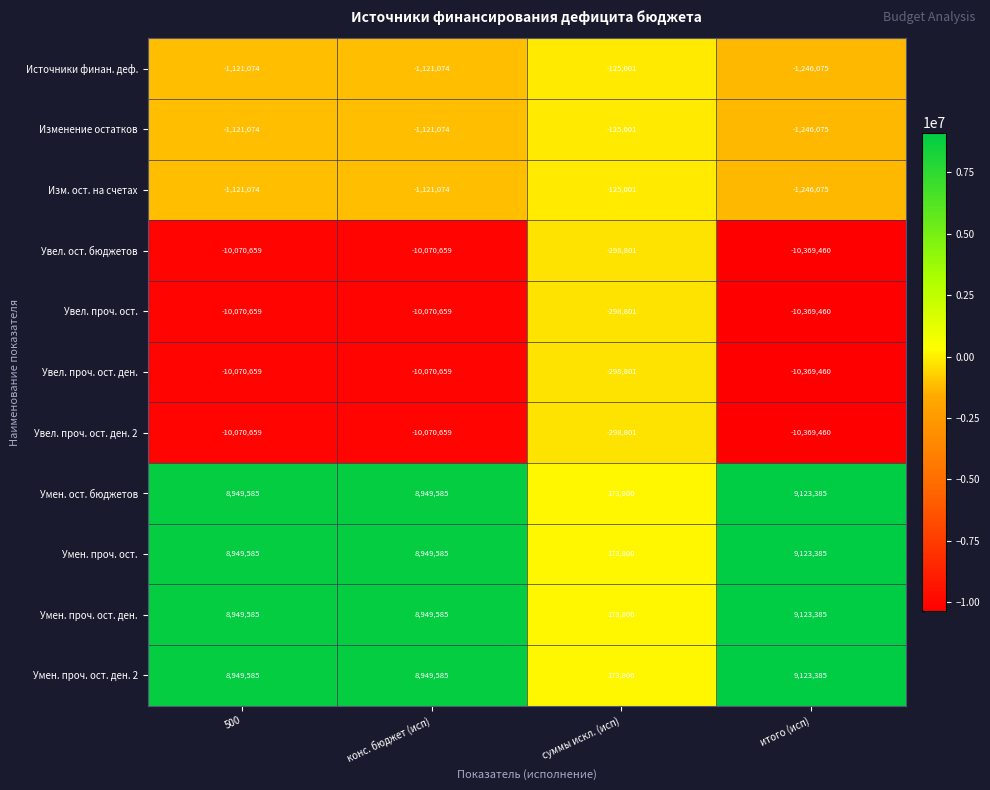

What is the average value of the Увел. проч. ост. ден. series?

-7702395